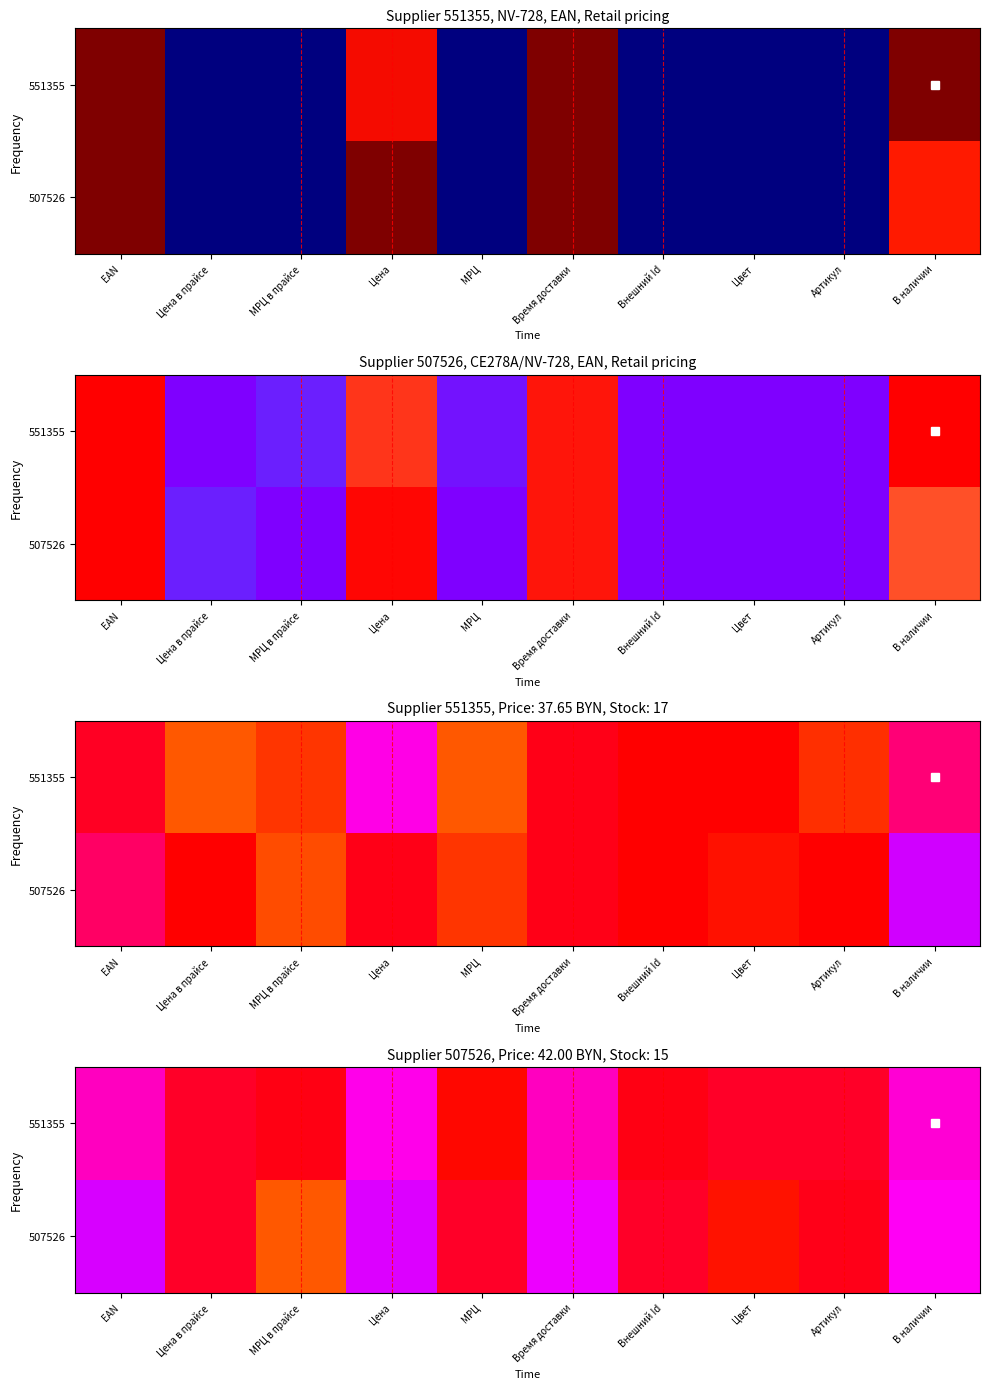

What is the difference between the 551355 values at Время доставки and МРЦ в прайсе?

1.0